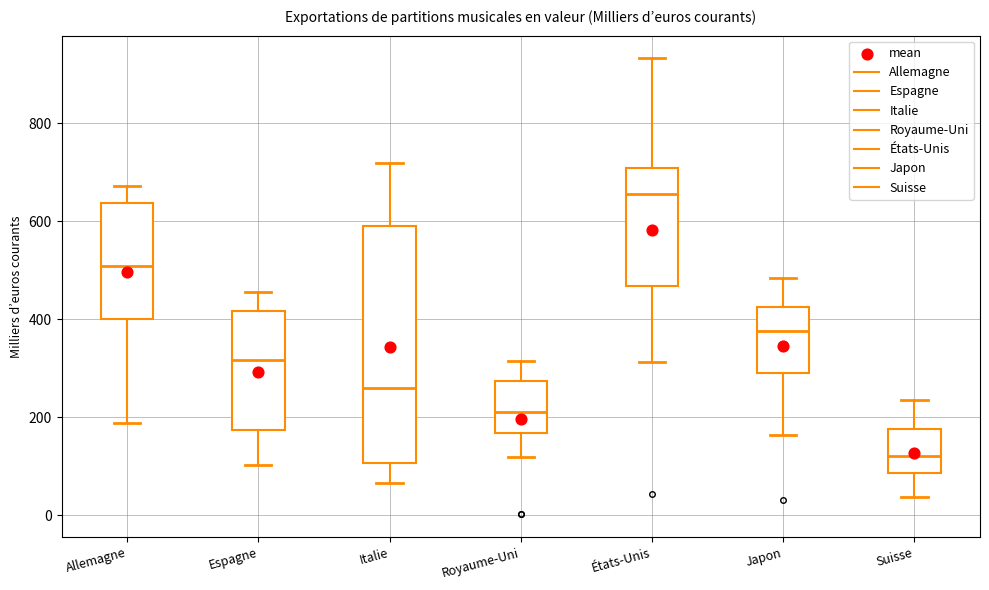

Reading left to right, transcribe this box plot: for each box, give where its median line is, the range the box spans, and where its two whiskers end, as read against the y-axis. The values are not printed on the chart, so give them approximately, as read against the axis.

Allemagne: median 500, box 400 to 640, whiskers 180 to 680
Espagne: median 320, box 180 to 420, whiskers 100 to 460
Italie: median 260, box 100 to 600, whiskers 60 to 720
Royaume-Uni: median 220, box 160 to 280, whiskers 120 to 320
États-Unis: median 660, box 460 to 700, whiskers 320 to 940
Japon: median 380, box 300 to 420, whiskers 160 to 480
Suisse: median 120, box 80 to 180, whiskers 40 to 240